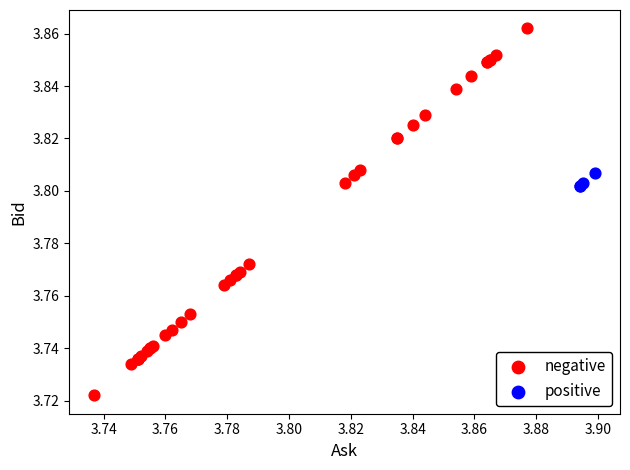

Which series reaches the minimum Y coordinate?

negative